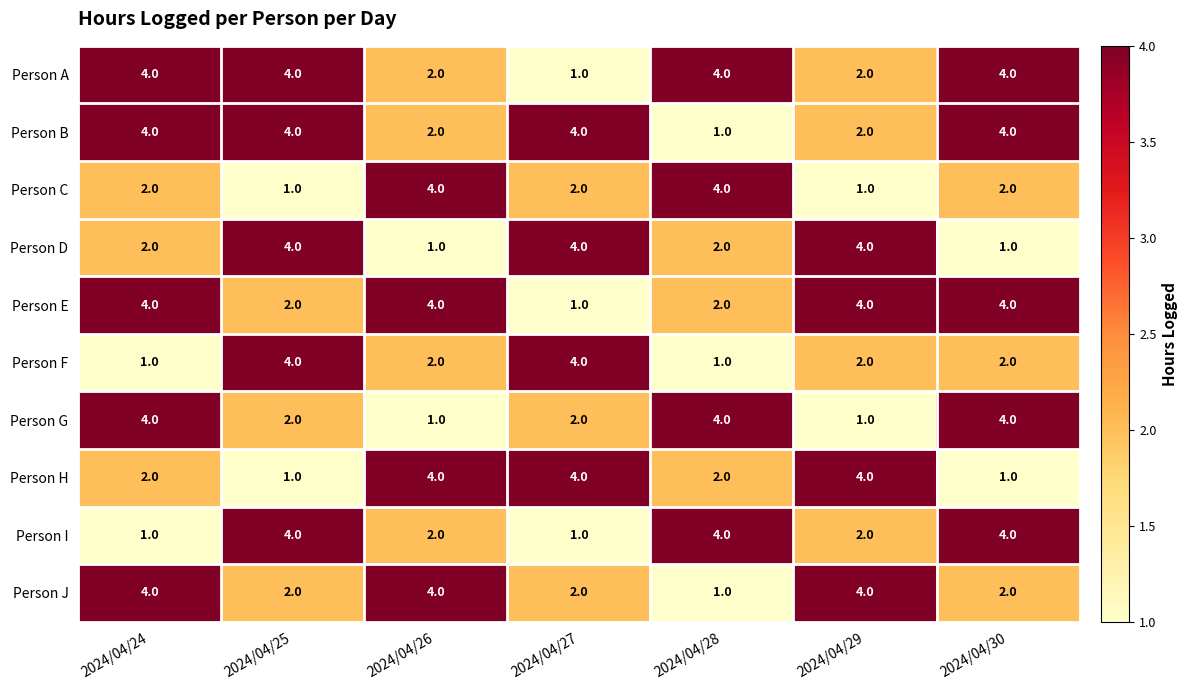

Read the Person I value at 2024/04/28.

4